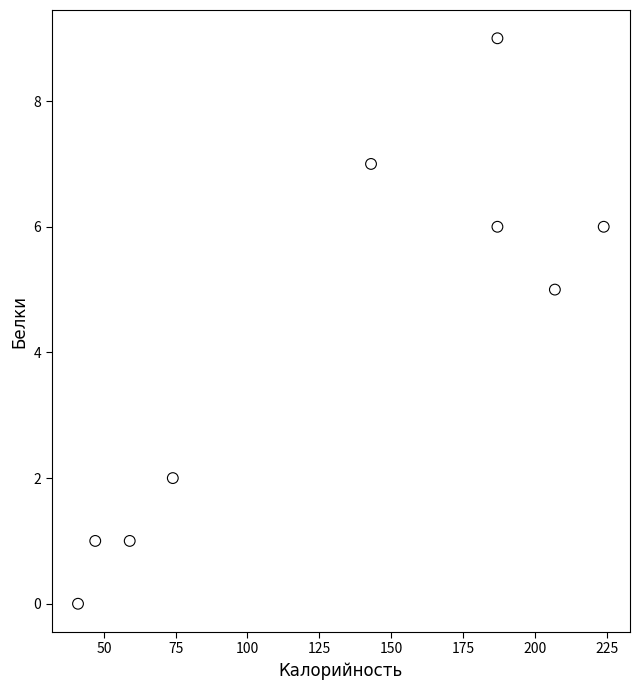

What is the range of Y values (max minus min)?

9